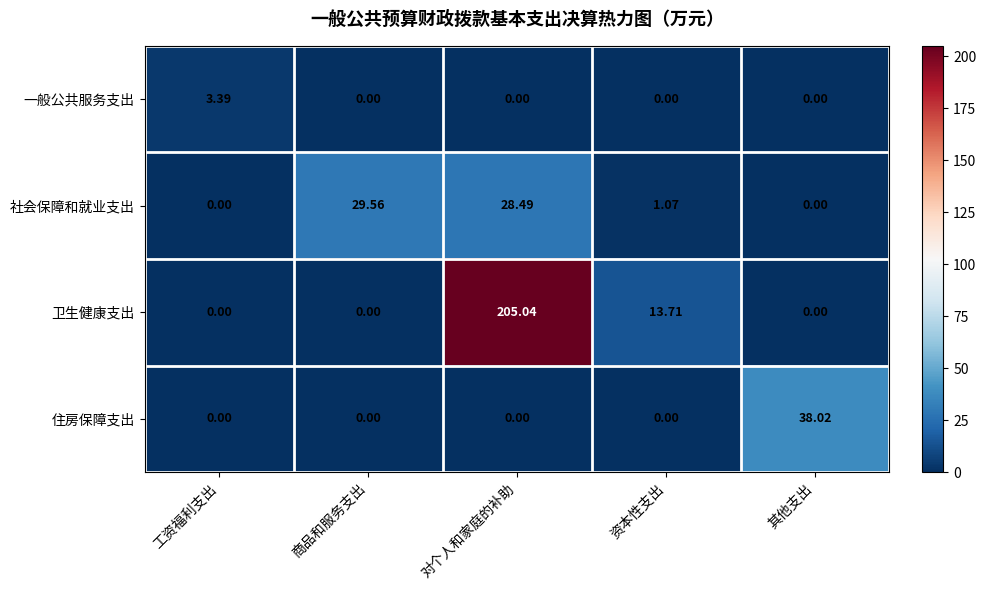

Which category has the highest value in the 一般公共服务支出 series?

工资福利支出